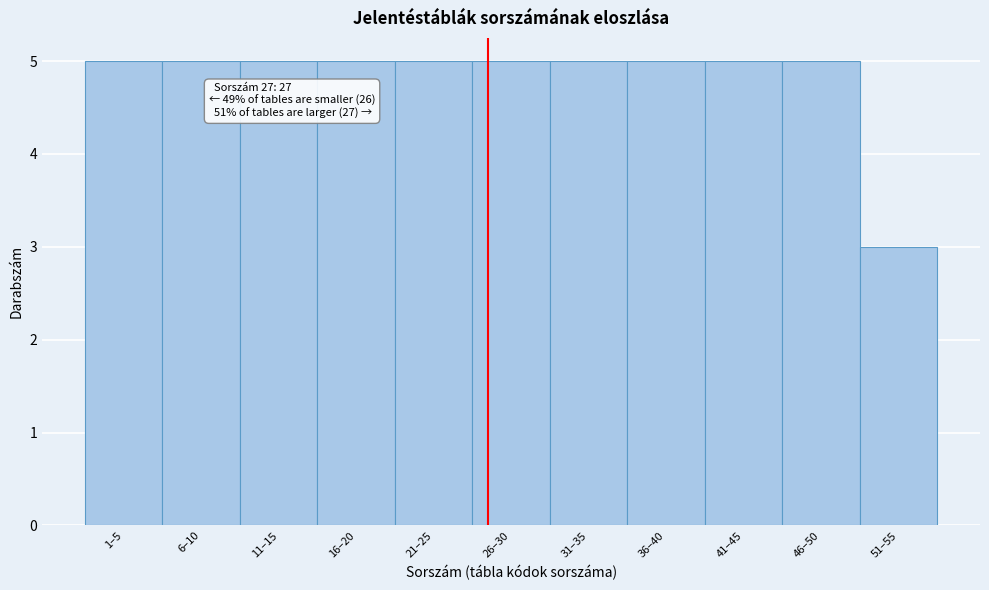

Reading left to right, list all the values displayed in this chart.

1–5=5	6–10=5	11–15=5	16–20=5	21–25=5	26–30=5	31–35=5	36–40=5	41–45=5	46–50=5	51–55=3